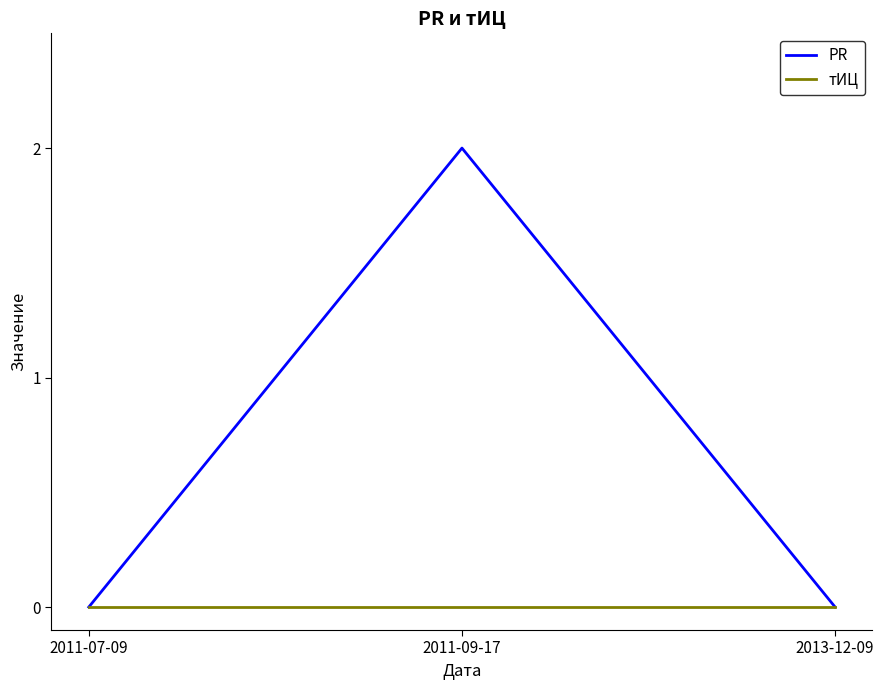

Which label corresponds to the largest value in the chart?

2011-09-17